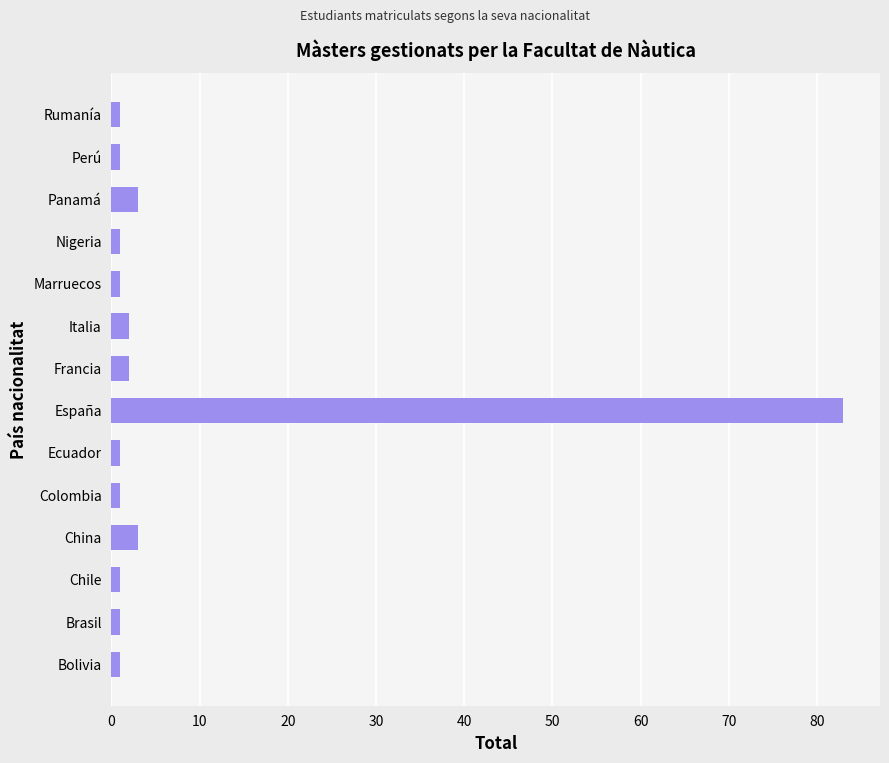

What is the greatest value displayed?

83